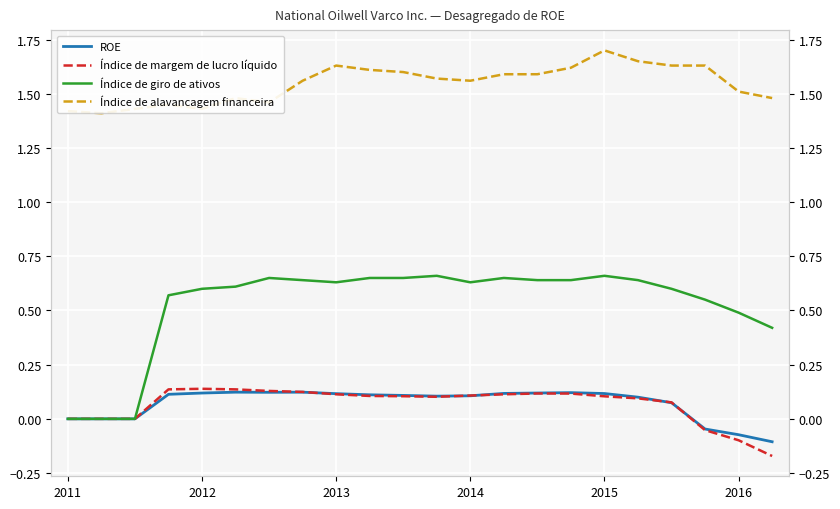

How many Índice de alavancagem financeira values are between 1 and 2?

22